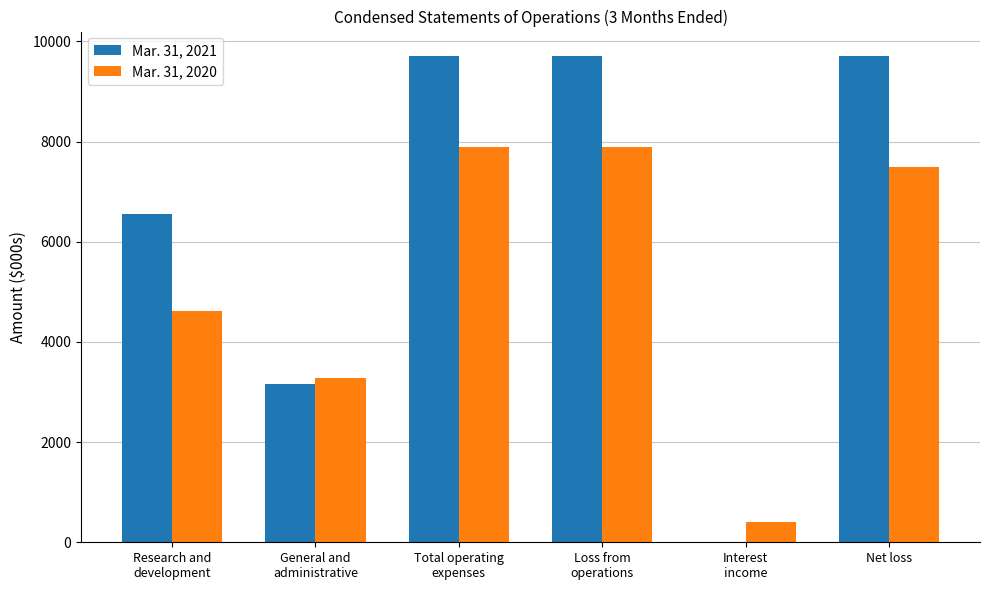

Are the bars grouped side by side (vs. stacked)?

Yes